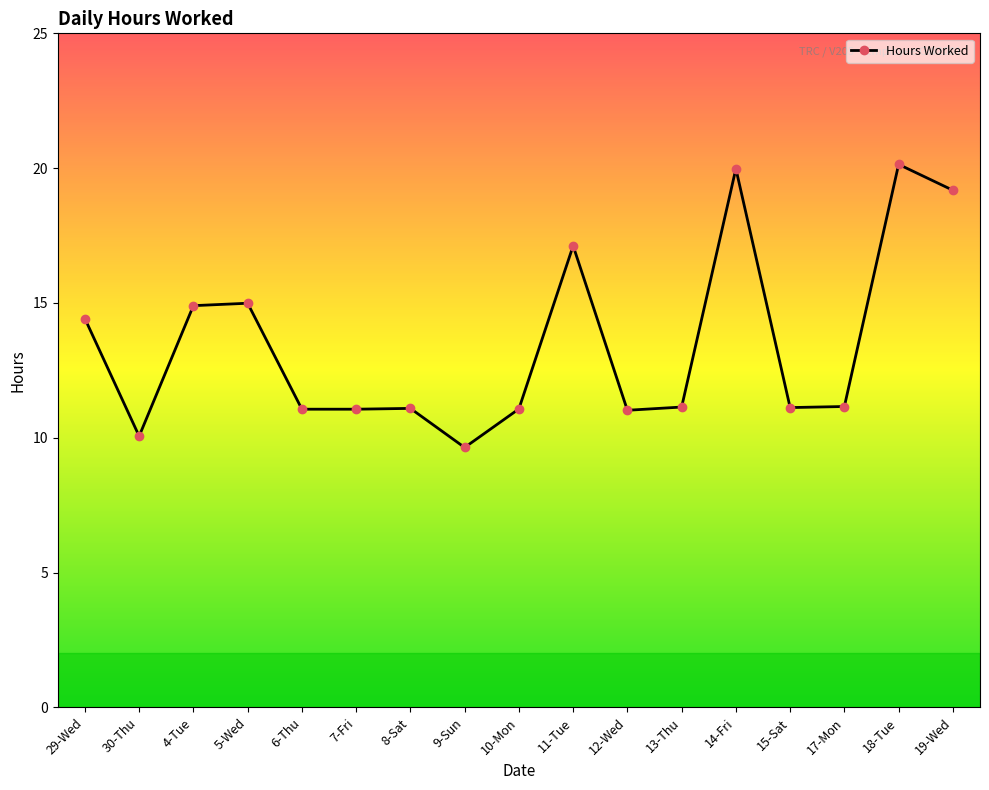

What is the ratio of the value at 17-Mon to the value at 9-Sun?

1.2